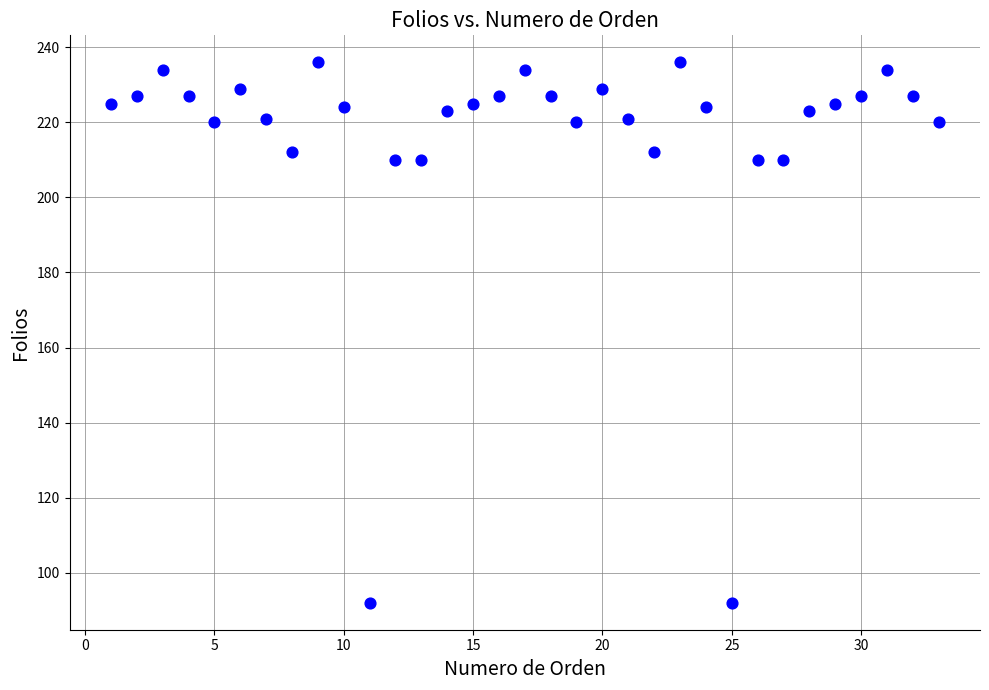

What is the range of X values (max minus min)?

32